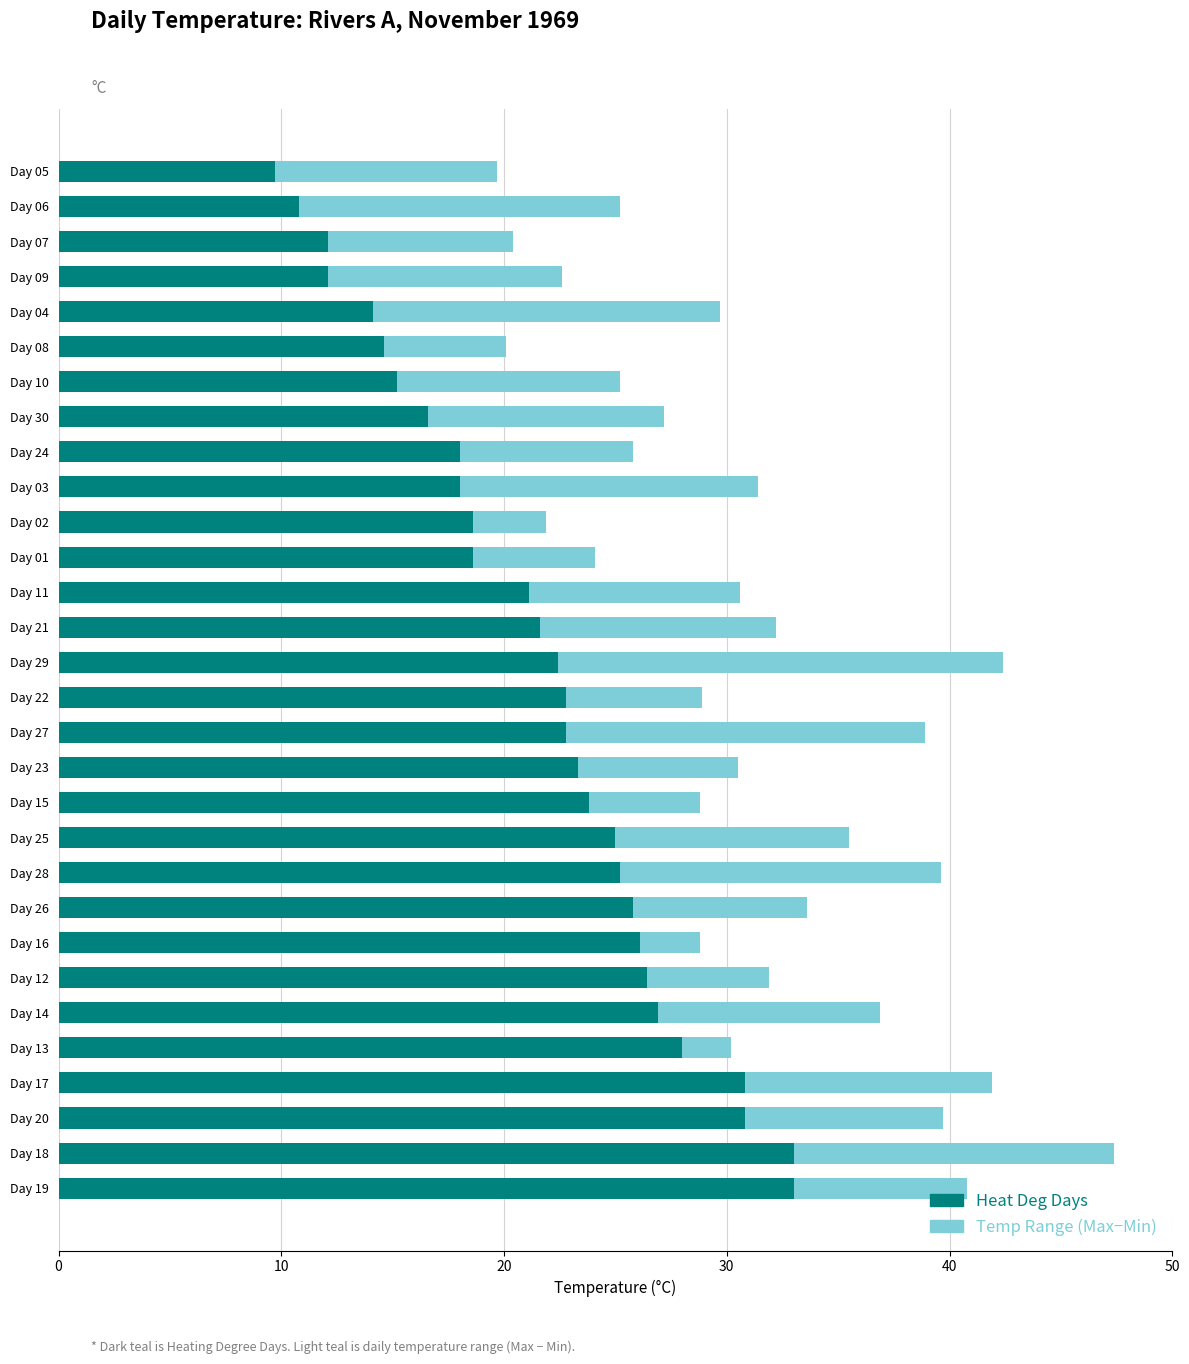

At which category is the sum across all series the highest?

Day 18